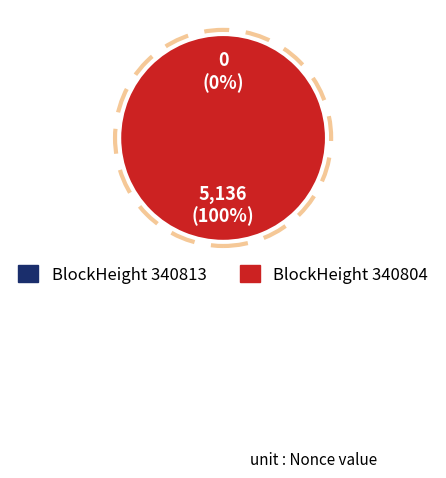

How many segments does this pie chart have?

2